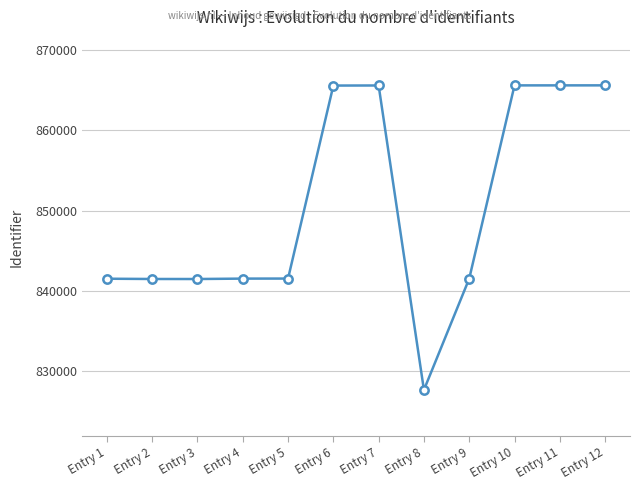

What is the sum of all values?

10204637